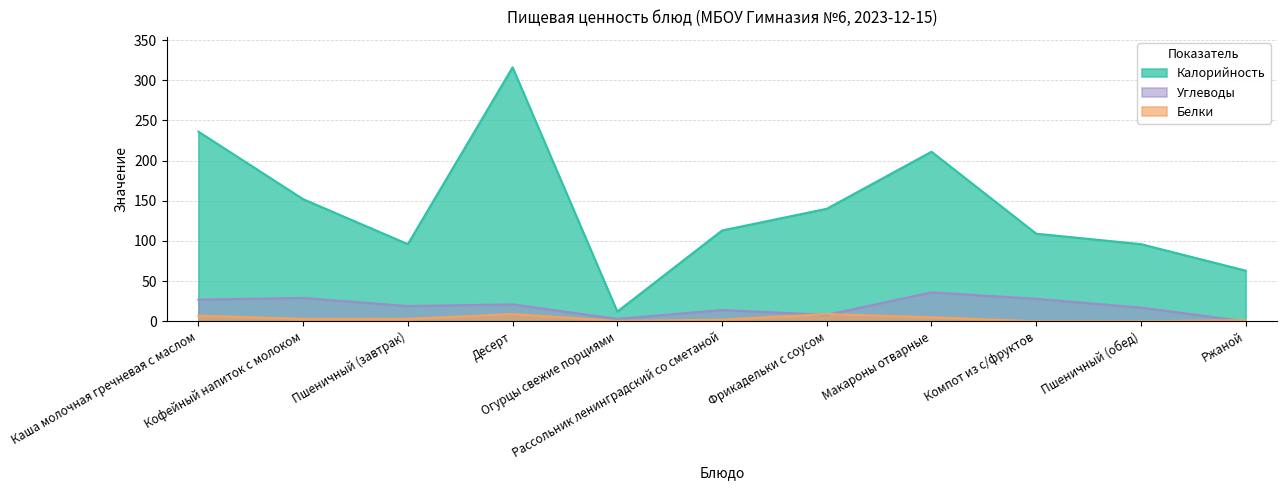

Where is Калорийность nearest to the value 164?

Кофейный напиток с молоком